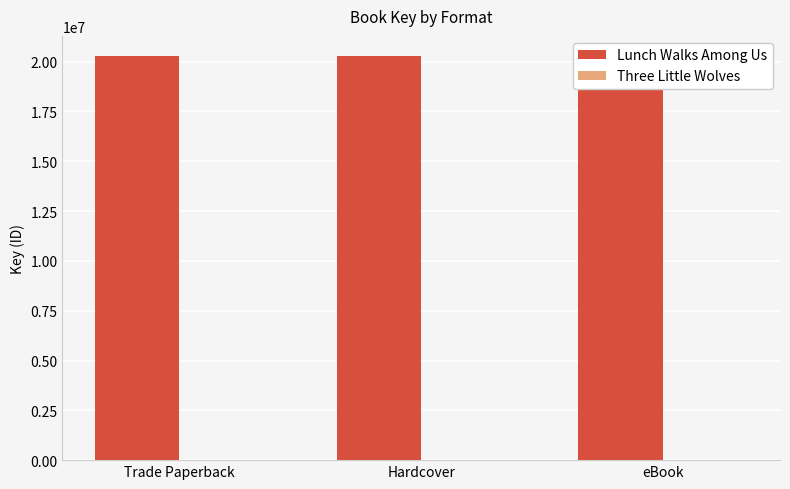

Reading right to left, transcribe all the data shown in this chart.

Lunch Walks Among Us: 20280654	20280654	20280654
Three Little Wolves: 0	6898	6898